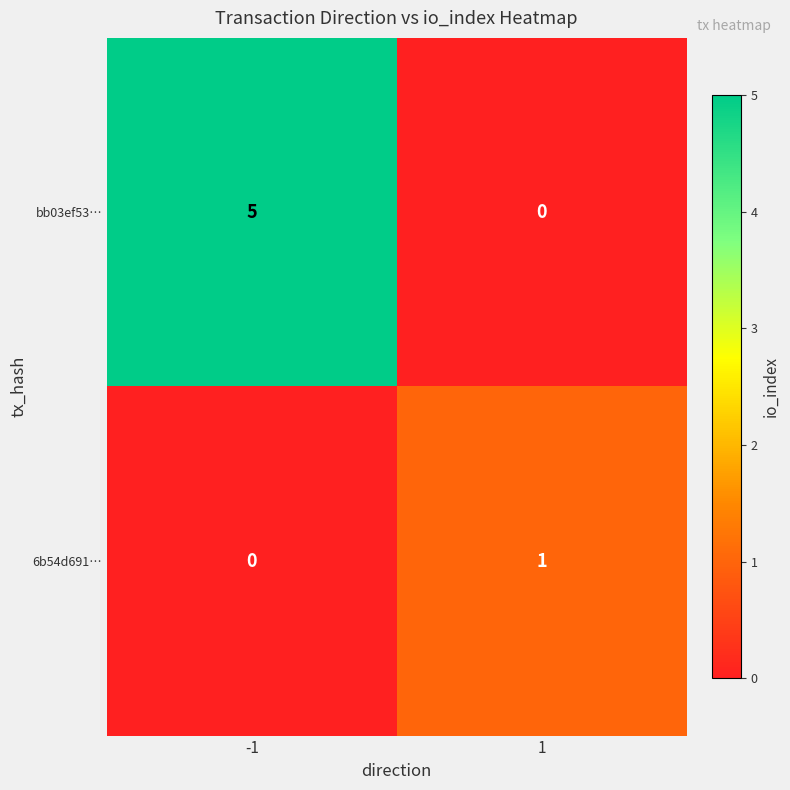

List the series in order of their overall mean, highest first.

bb03ef53…, 6b54d691…